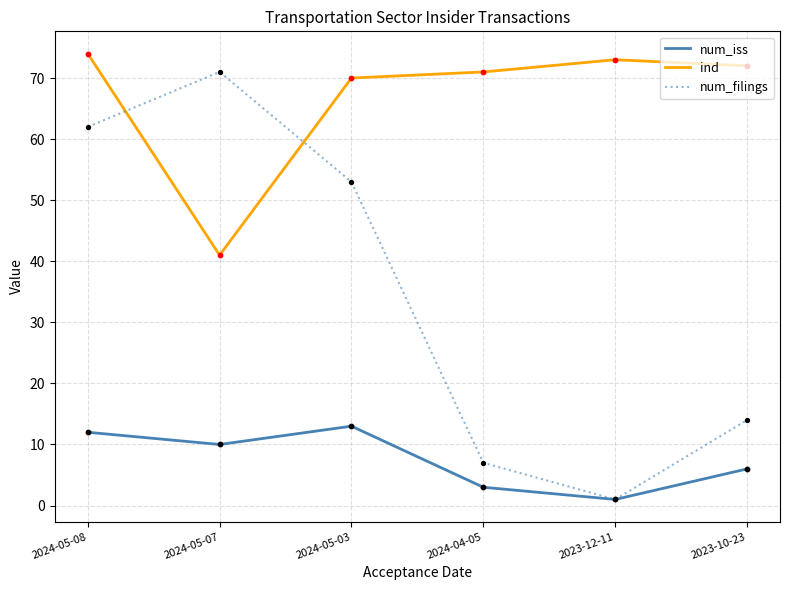

What is the total value across all series at 2024-05-07?

122